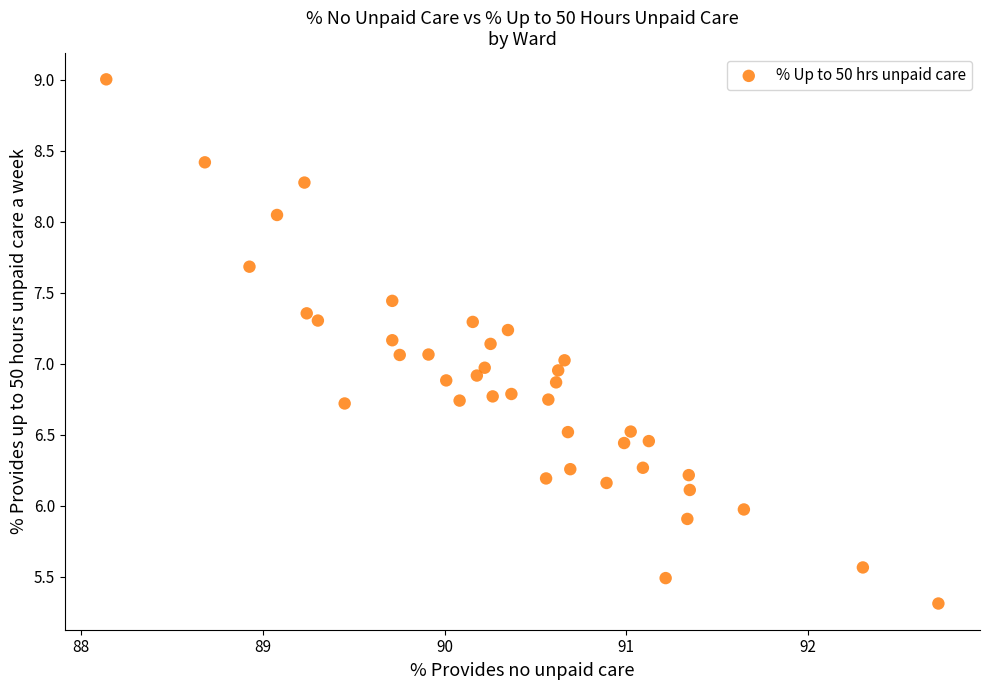

What is the range of Y values (max minus min)?

3.7